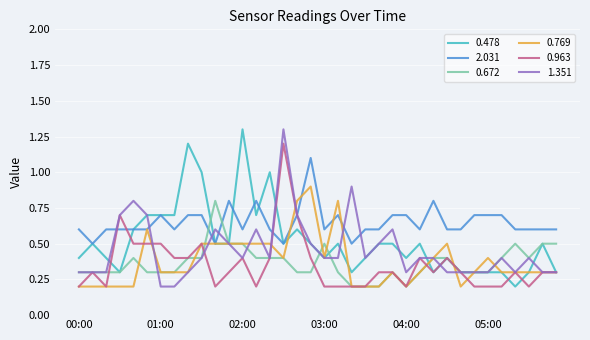

What is the maximum value shown in the chart?

1.3